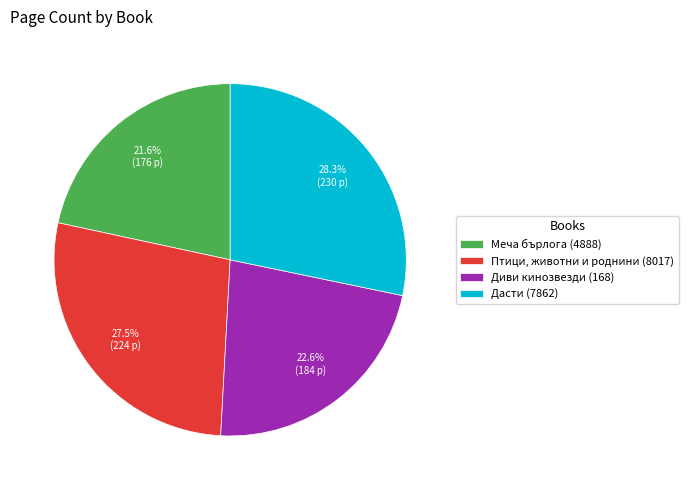

Does Меча бърлога (4888) account for over 50% of the chart?

No